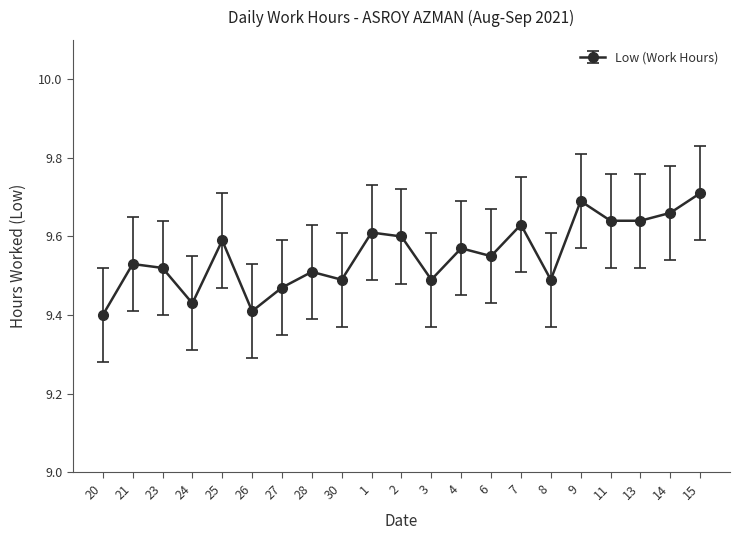

What is the label of the 16th point from the right?

26